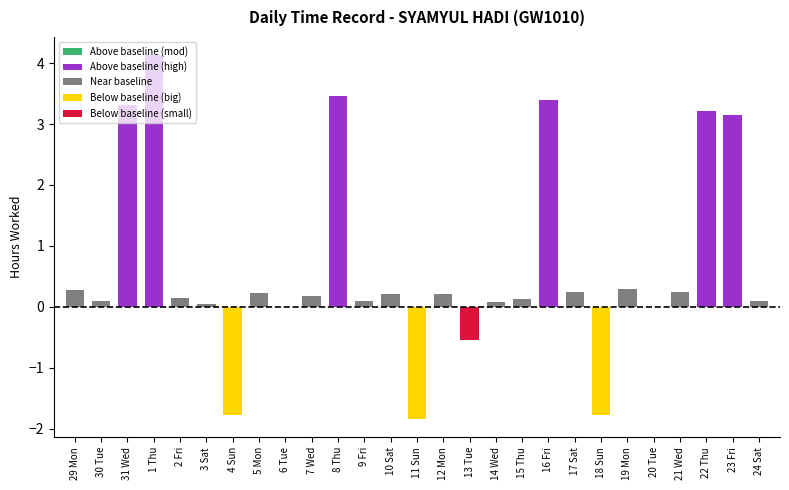

What is the maximum value shown in the chart?

4.1